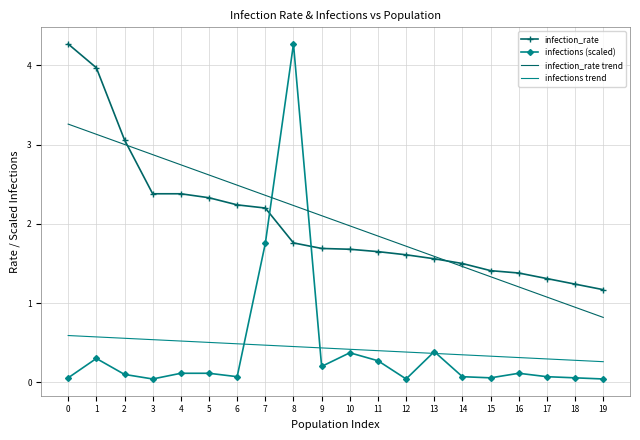

Is the value of infections (scaled) at 16 greater than the value of infection_rate at 14?

No